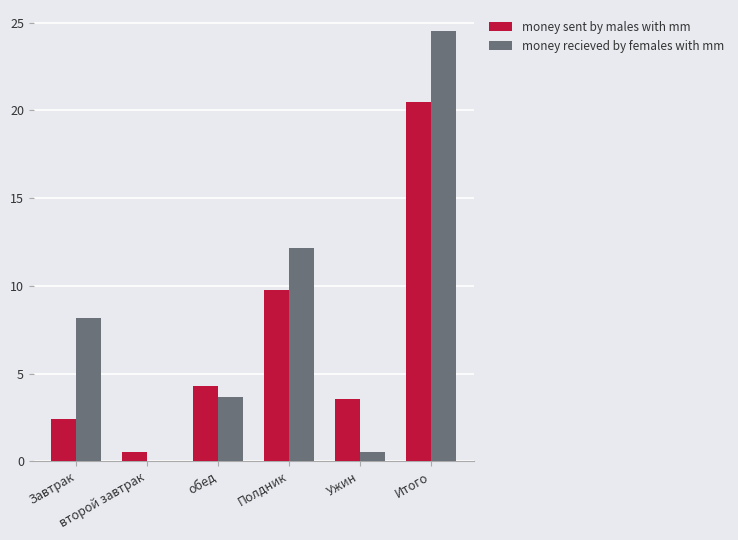

Reading left to right, list all the values displayed in this chart.

money sent by males with mm: 2.4	0.5	4.3	9.8	3.6	20.5
money recieved by females with mm: 8.2	0.0	3.7	12.2	0.5	24.5